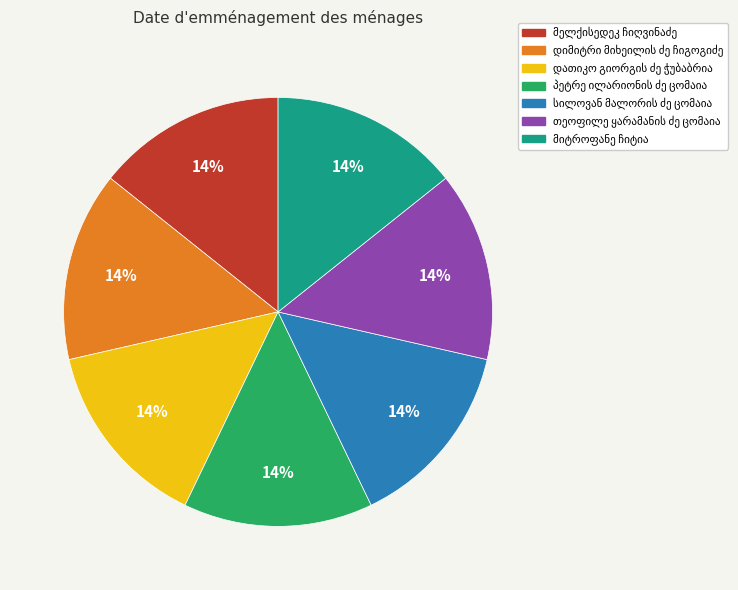

Does any single category account for the majority?

No